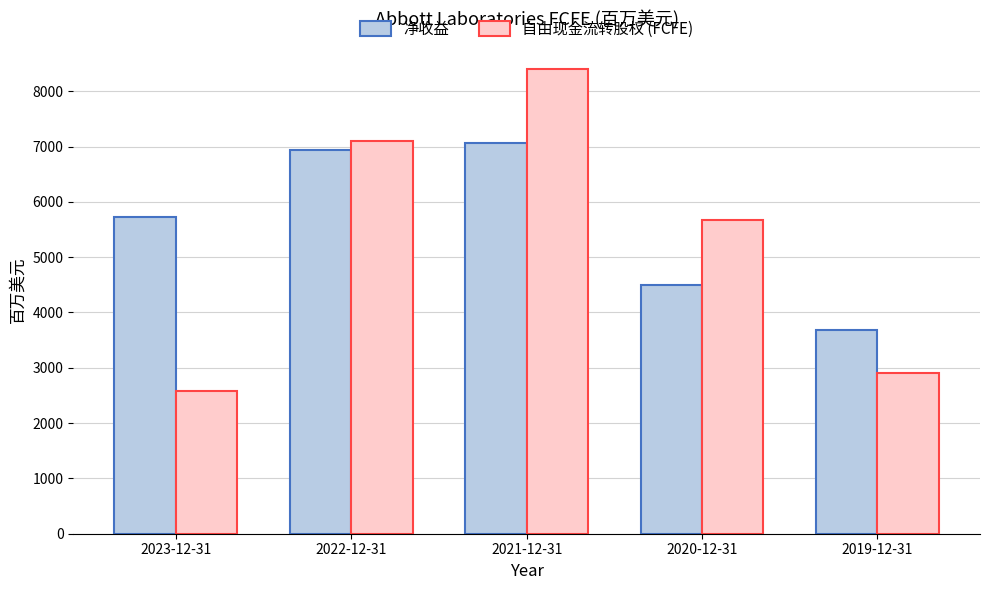

The value of 自由现金流转股权 (FCFE) at 2022-12-31 is 7105. True or false?

True